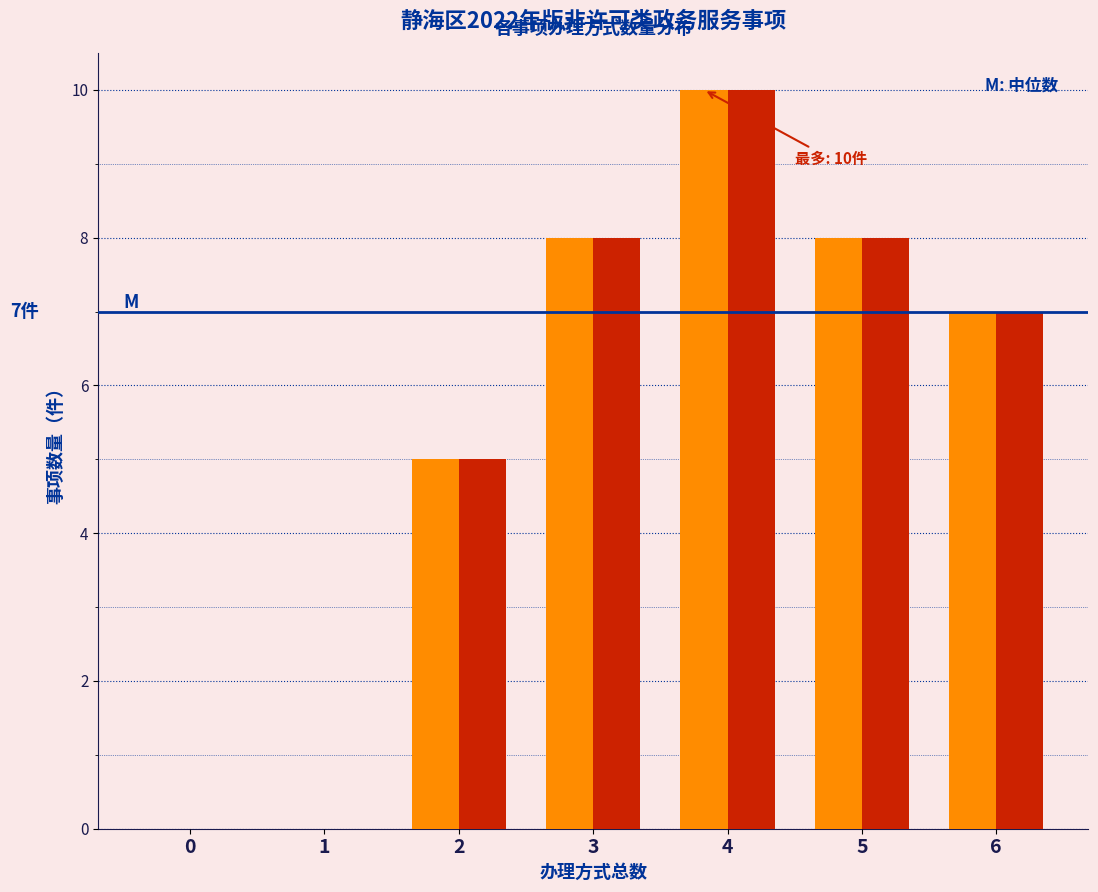

What is the total value across all series at 2?

10